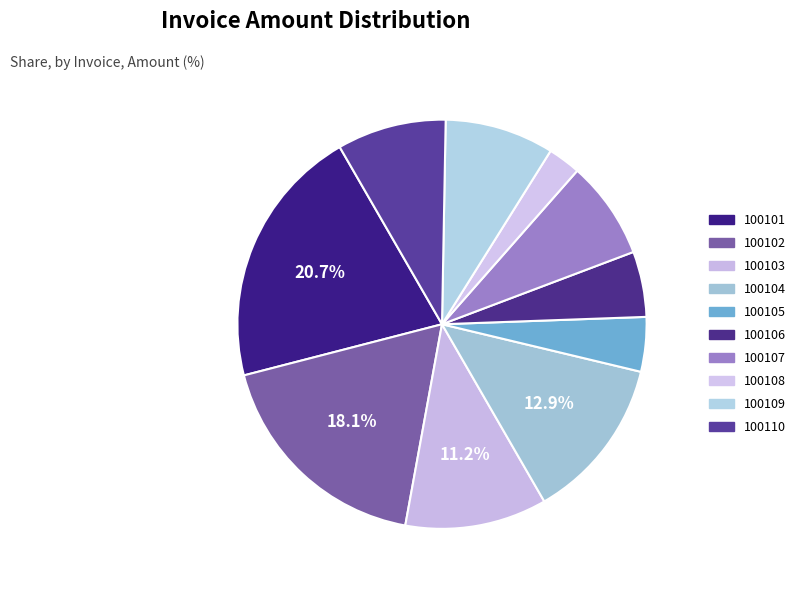

Count the number of slices in the pie.

10